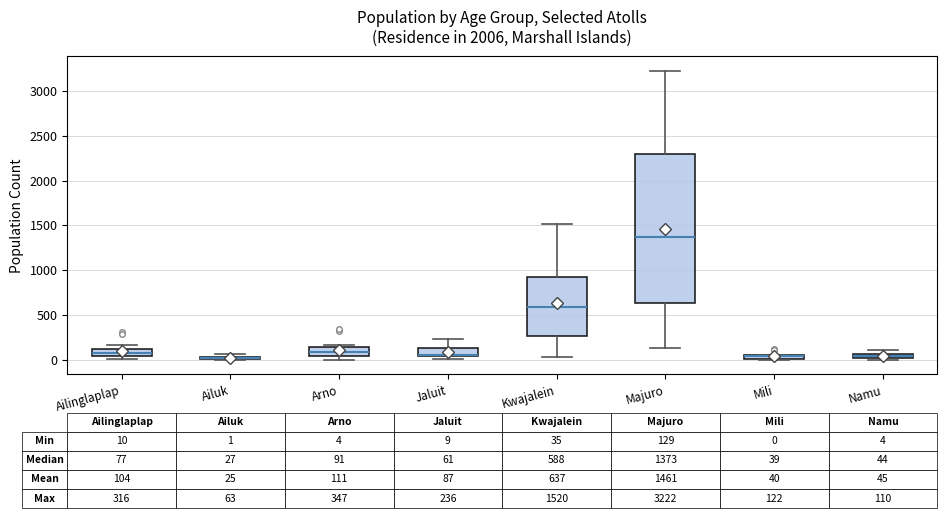

Which box is the tallest, from its lower edge to its upper edge?

Majuro